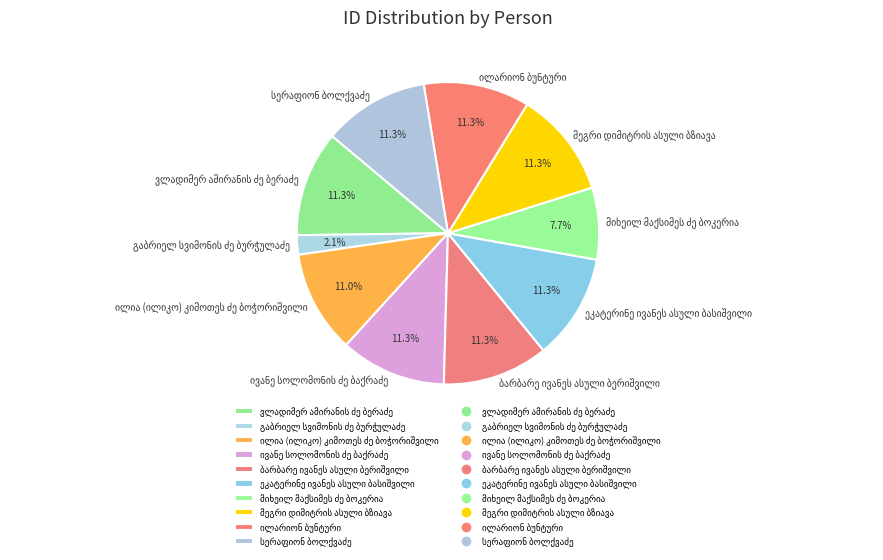

Is there any slice that represents more than half of the pie?

No